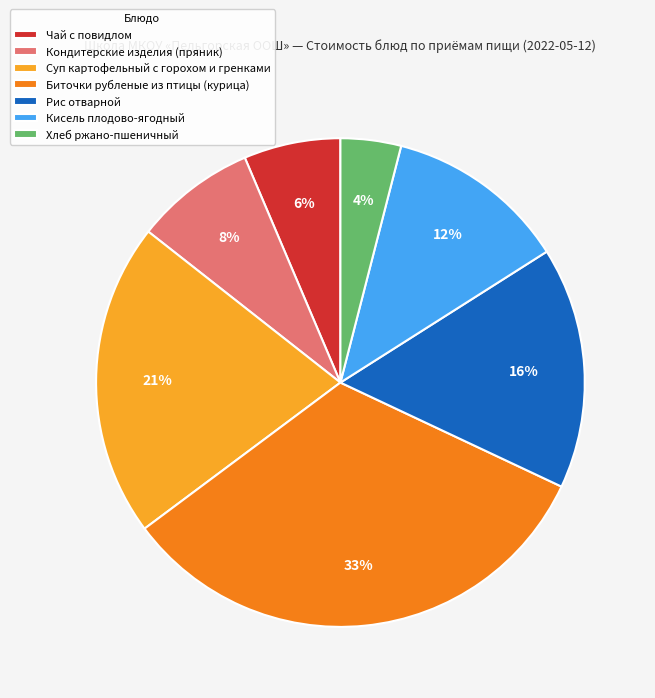

What percentage is the Рис отварной slice, to the nearest percent?

16%